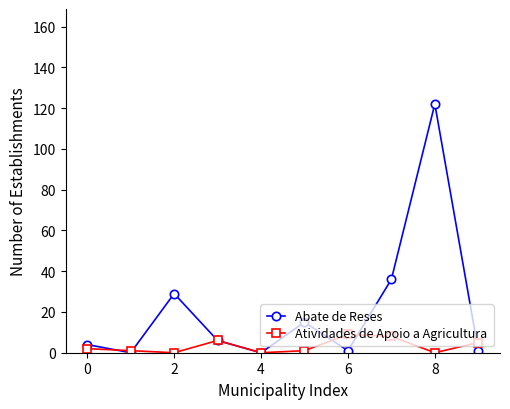

Rank the series by their maximum value, from lowest to highest.

Atividades de Apoio a Agricultura, Abate de Reses